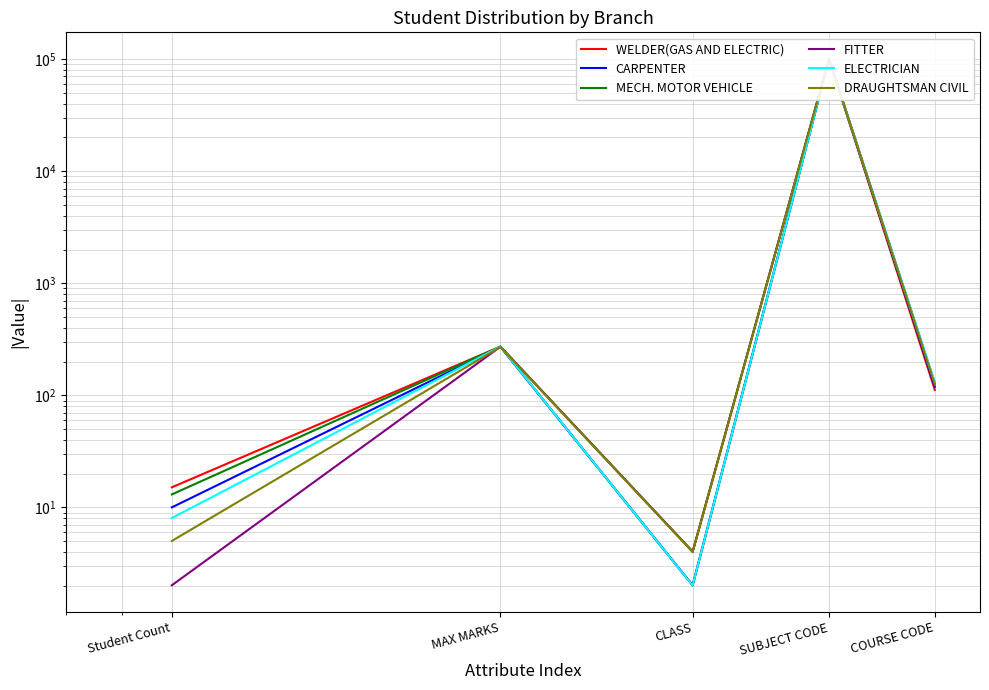

Is it true that MECH. MOTOR VEHICLE equals 100794.6 at SUBJECT CODE?

True